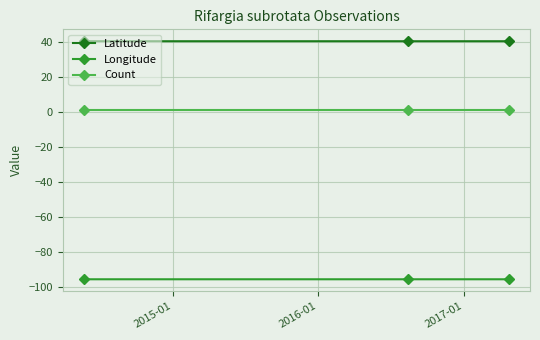

What is the value of the Latitude point at the 2nd from the left?

40.7